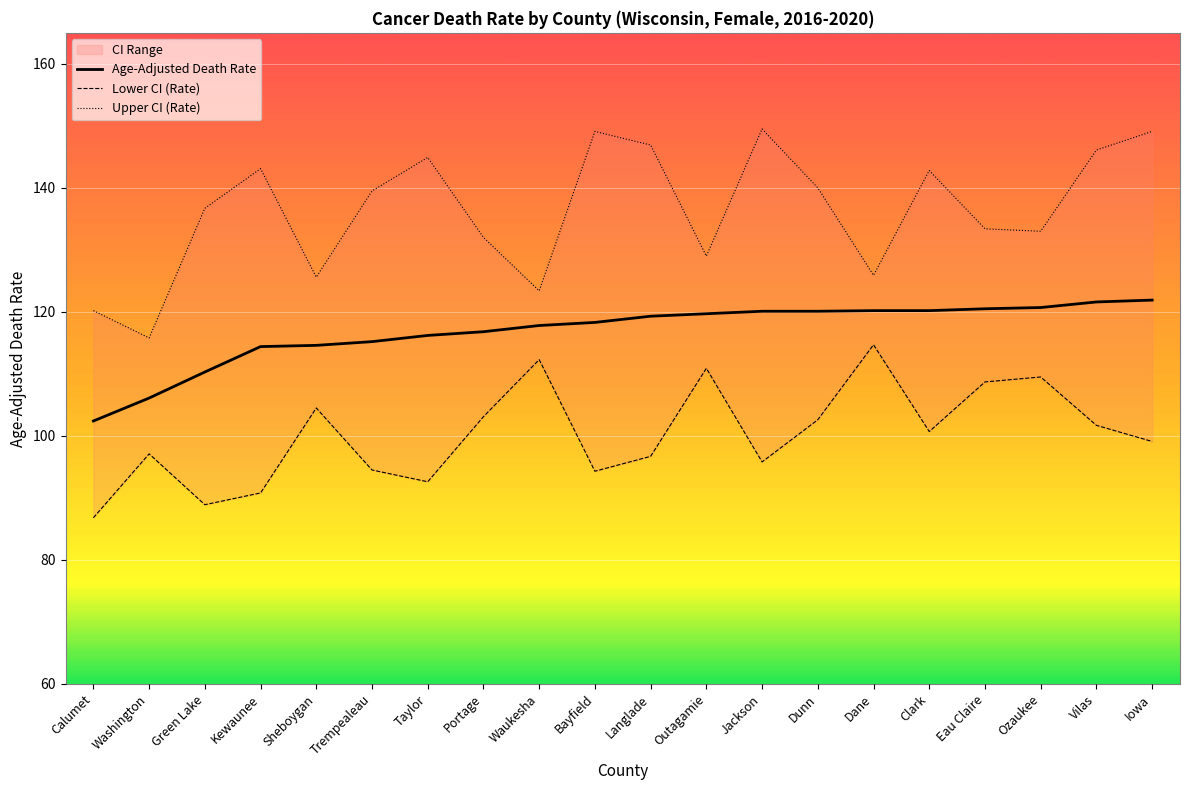

What is the difference between the maximum and minimum values in the Upper CI (Rate) series?

33.7